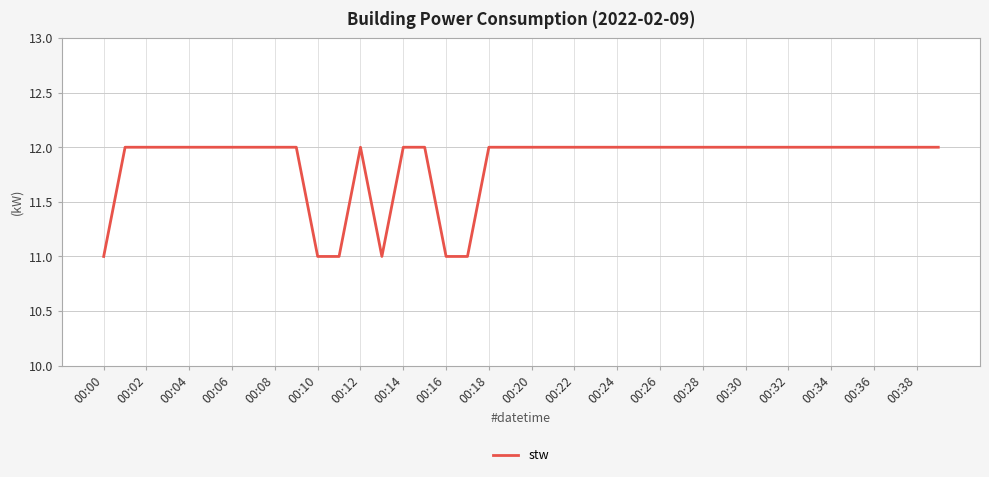

What is the maximum value shown in the chart?

12